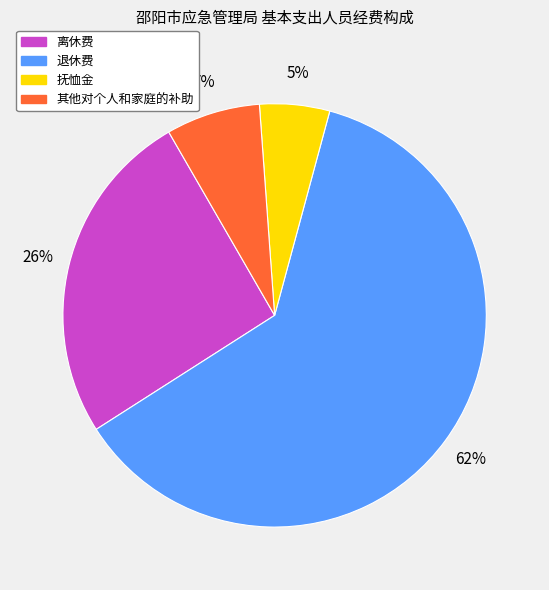

Combined, do 其他对个人和家庭的补助 and 抚恤金 account for over 50%?

No